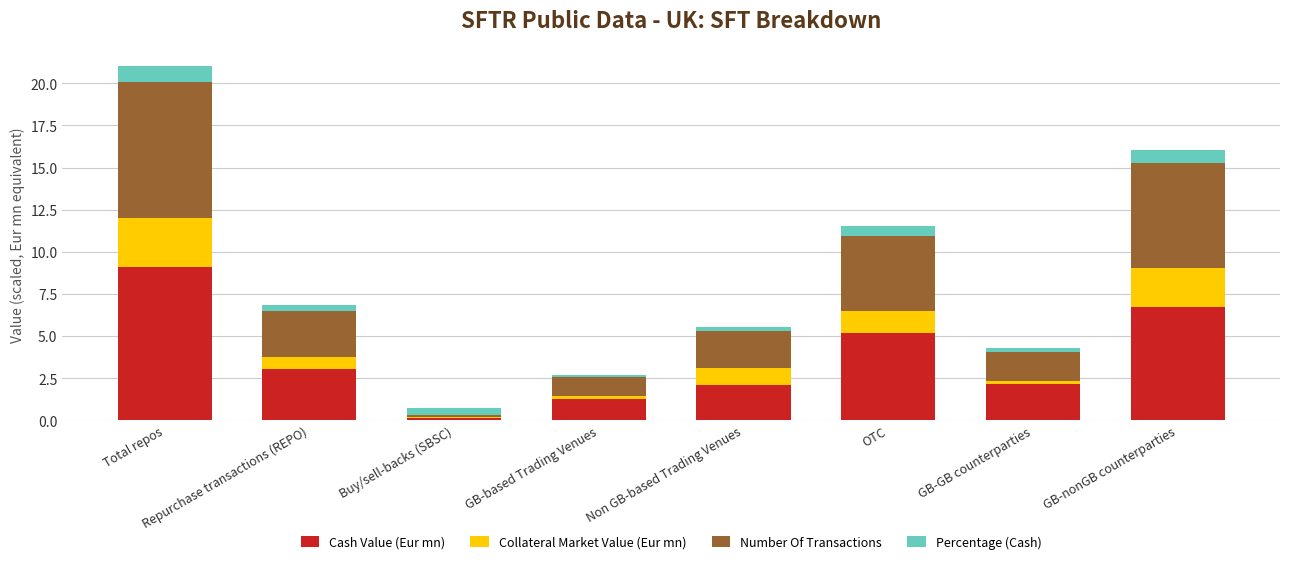

What is the sum of all Cash Value (Eur mn) values?

29.7